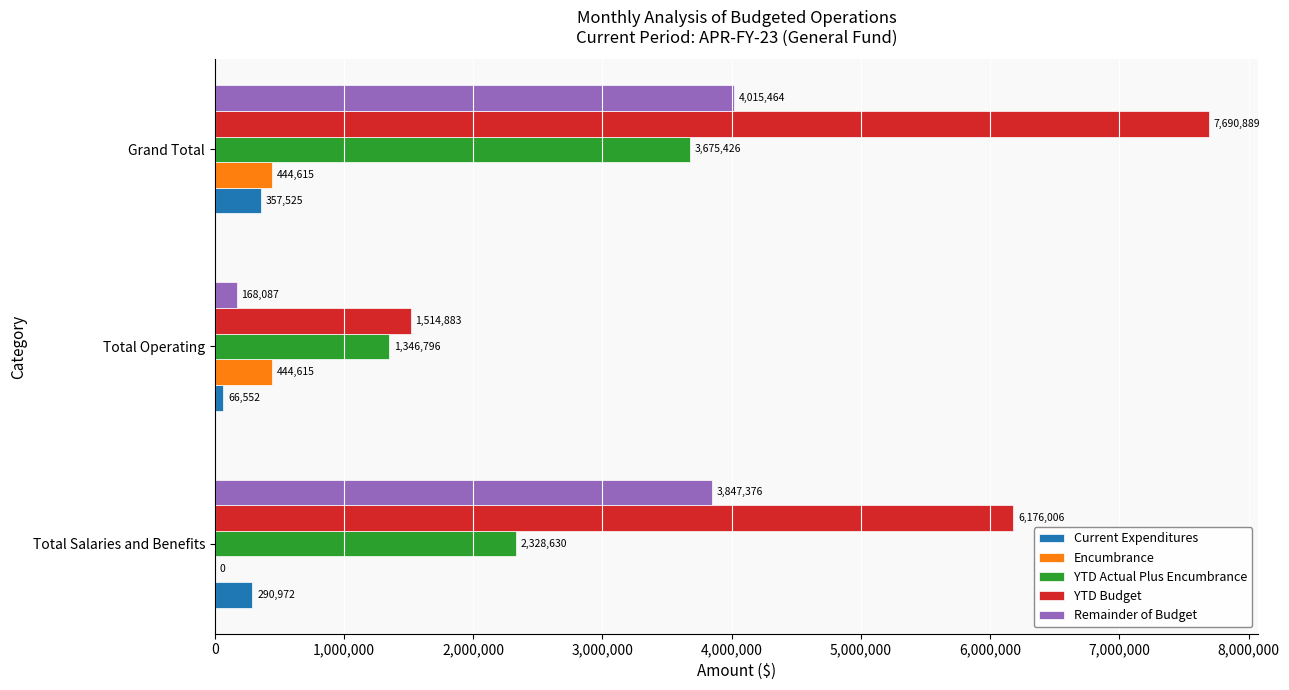

The YTD Actual Plus Encumbrance series shows 1130516.2 at Total Salaries and Benefits. True or false?

False